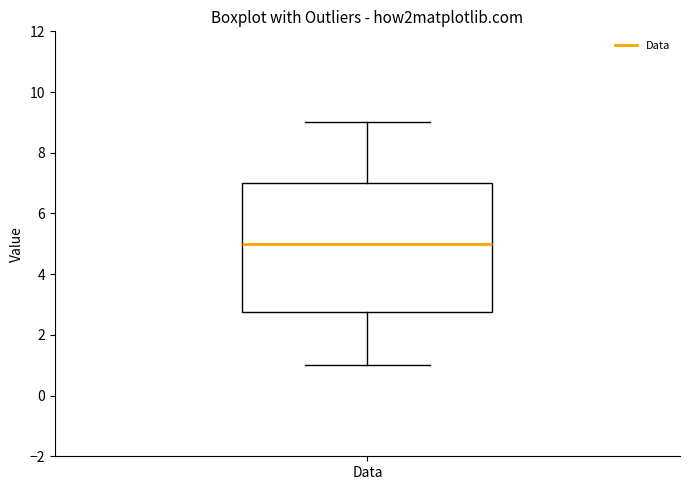

Where does the lower whisker of the box for Data end on the y-axis? The values are not printed on the chart, so give them approximately, as read against the axis.

1.0